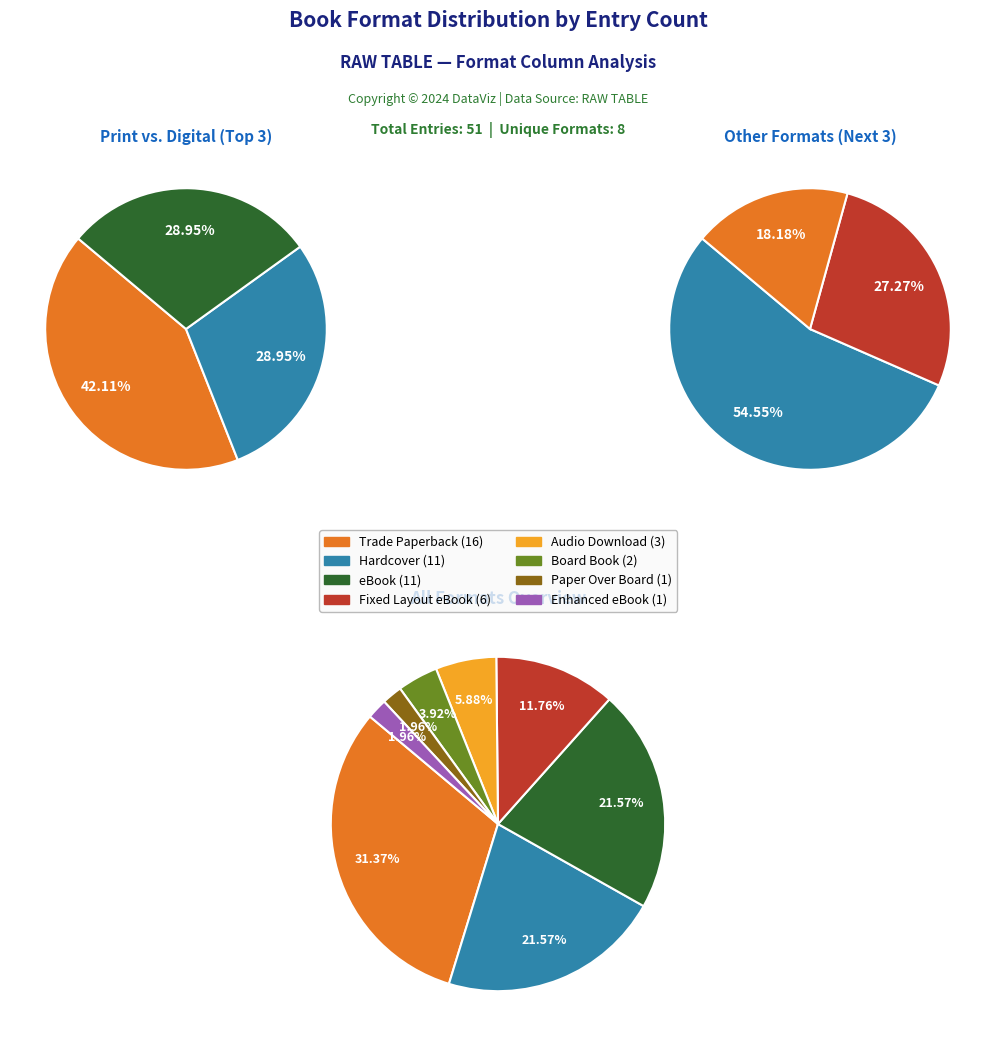

What is the total percentage of Paper Over Board and Hardcover?

23.5%